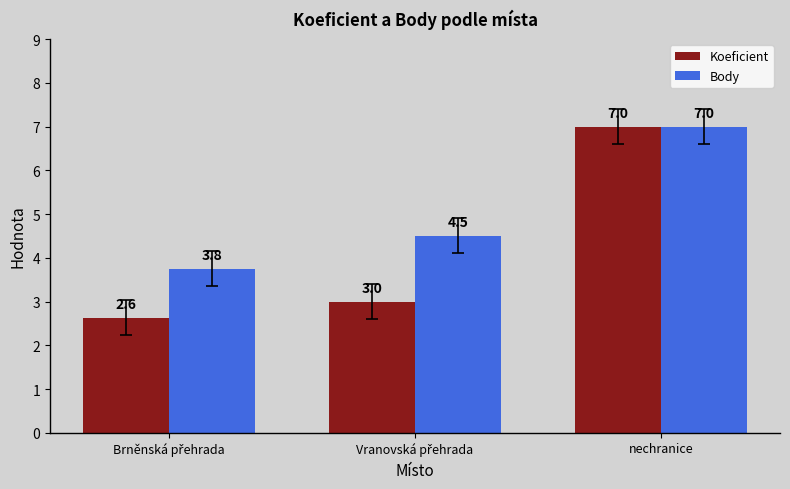

How many bars are there in each group?

2